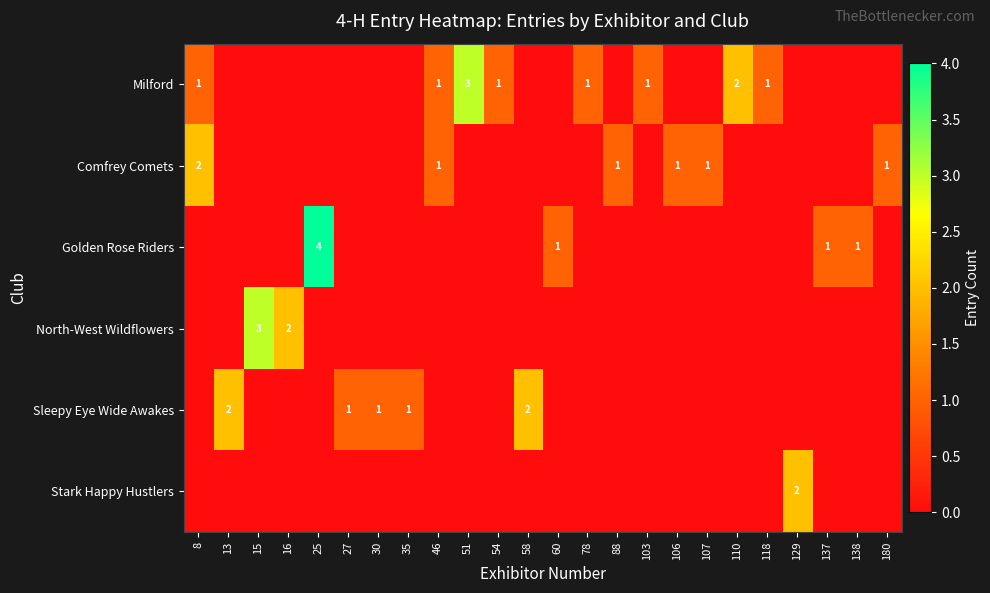

What is the difference between the Golden Rose Riders values at 16 and 138?

1